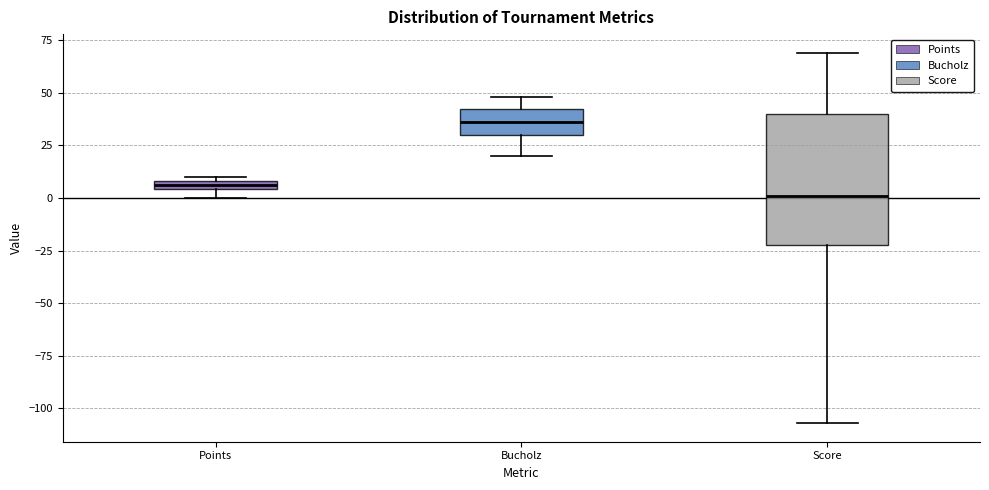

Comparing the boxes themselves (not the whiskers), which one is the tallest?

Score